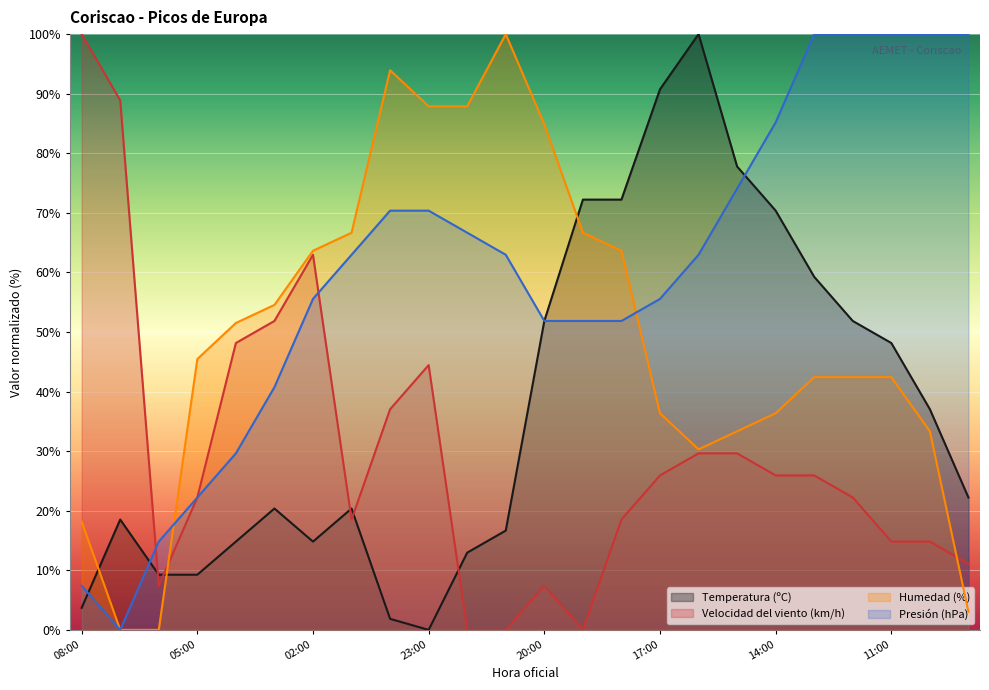

Which series has the largest total across all categories?

Presión (hPa)